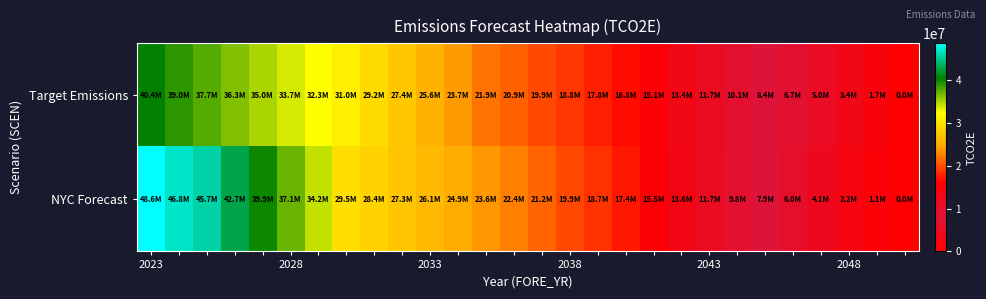

At which category is the sum across all series the highest?

2023